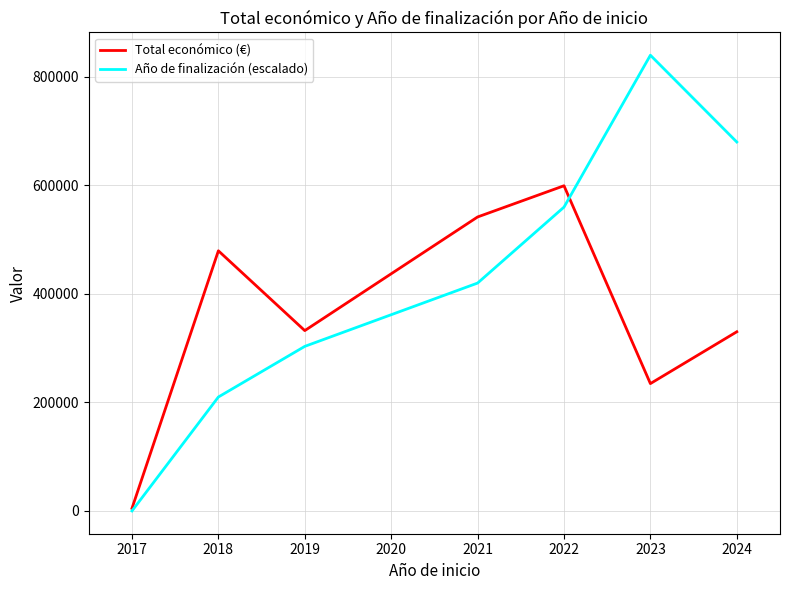

Rank the series by their average value, from highest to lowest.

Año de finalización (escalado), Total económico (€)